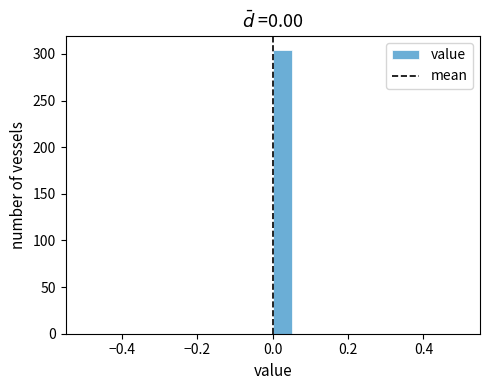

Read against the x-axis, roughly where is the centre of the tallest bar?

0.02